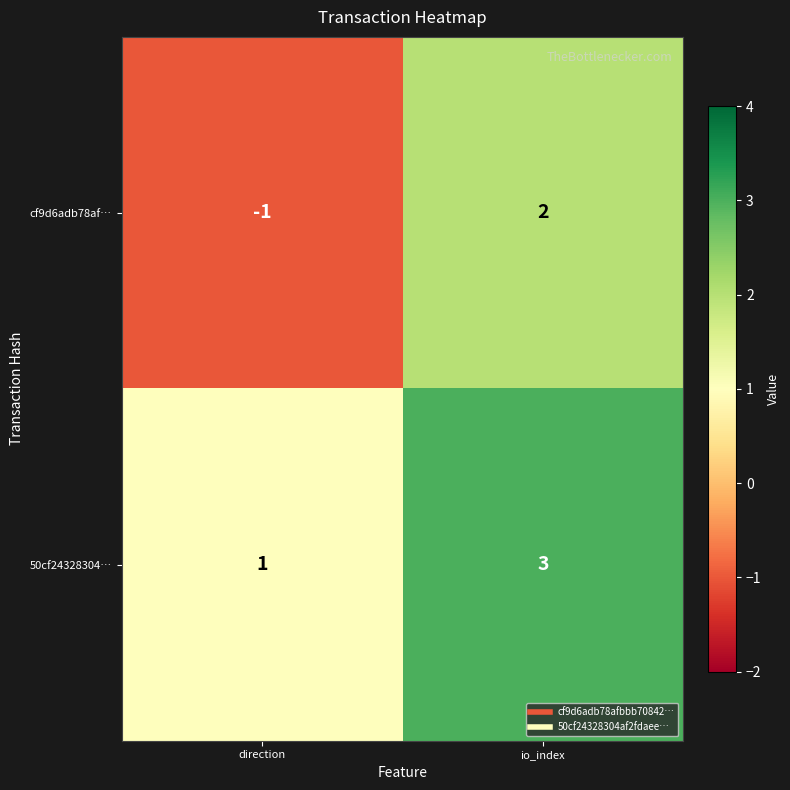

Reading left to right, transcribe all the data shown in this chart.

cf9d6adb78af…: direction=-1	io_index=2
50cf24328304…: direction=1	io_index=3